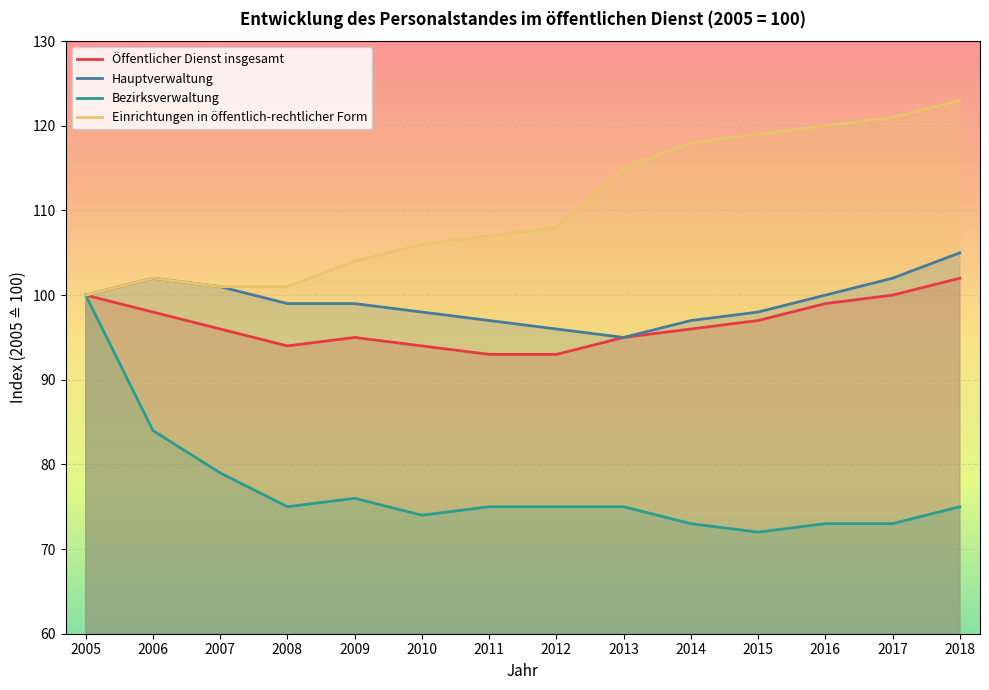

What is the sum of the Hauptverwaltung values at 2018 and 2006?

207